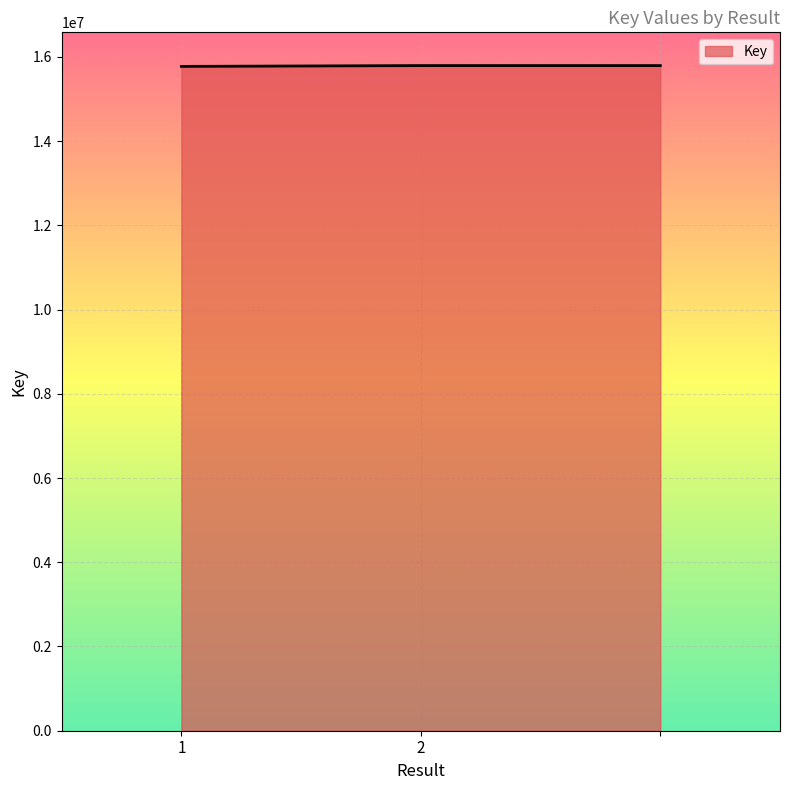

What is the minimum value shown in the chart?

15772877